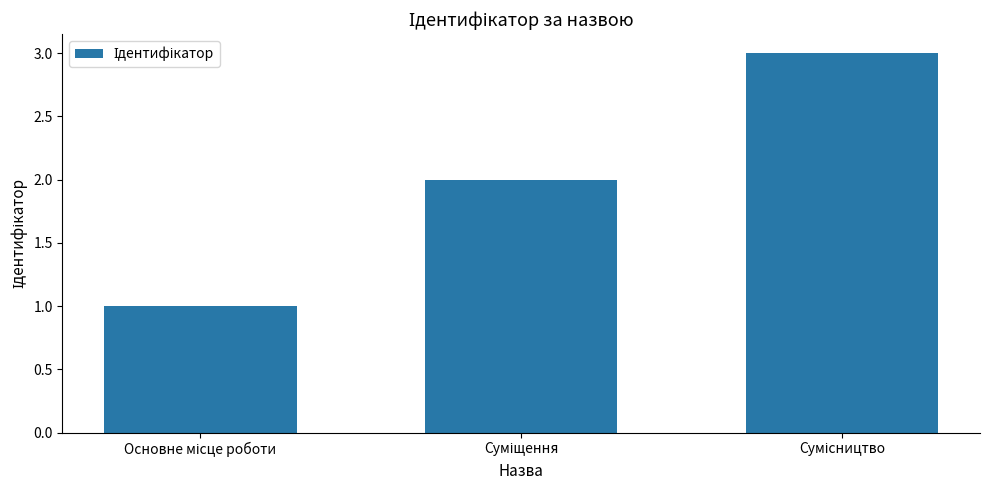

Reading left to right, list all the values displayed in this chart.

1	2	3